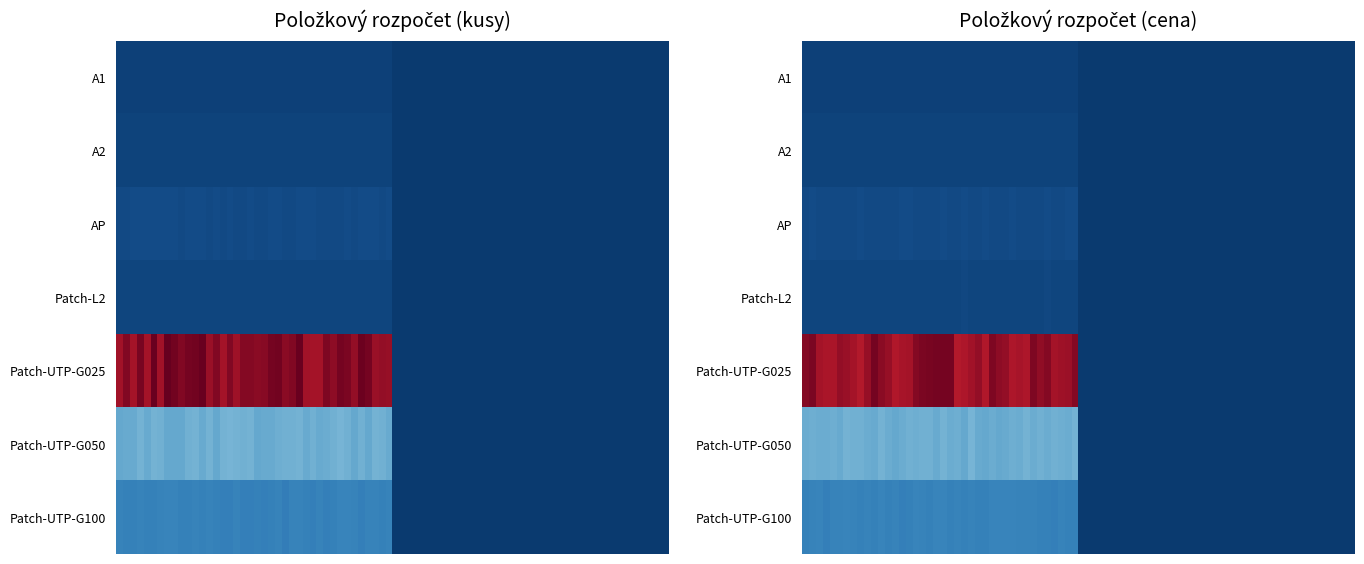

What is the difference between the Patch-UTP-G025 values at 1 and 0?

200